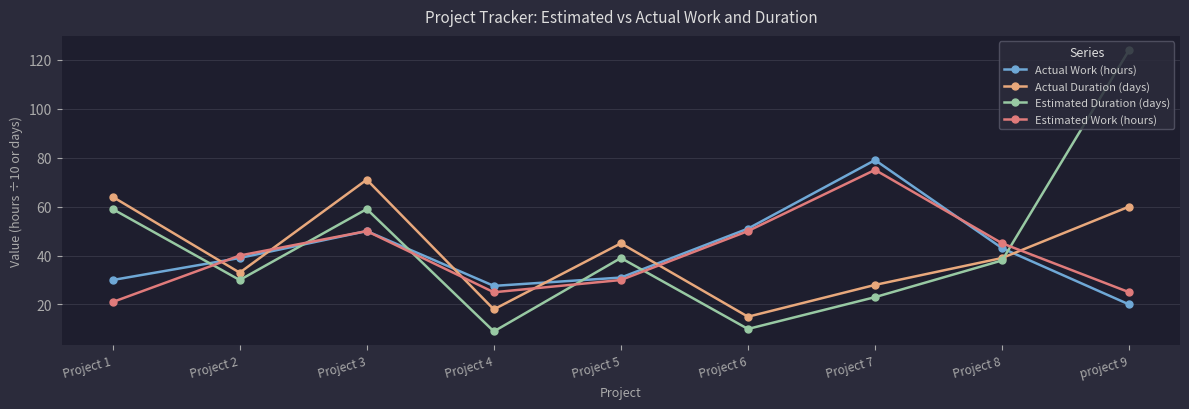

What is the difference between the Estimated Work (hours) values at Project 8 and Project 5?

15.0